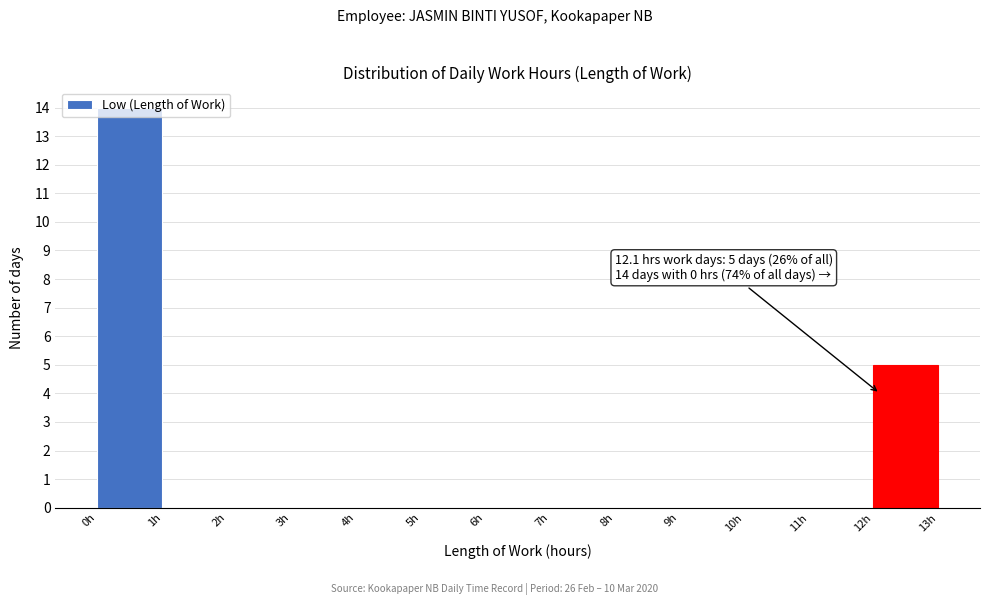

Which range on the x-axis has the tallest bar?

0 to 1